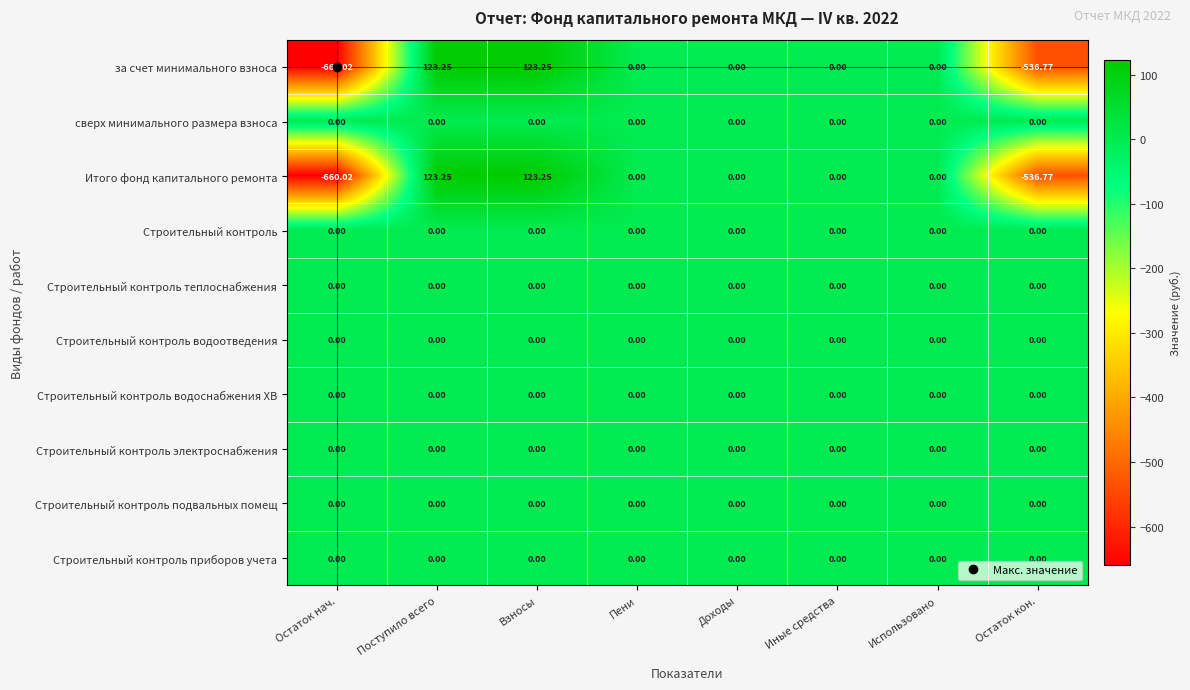

How many data points does each series have?

8